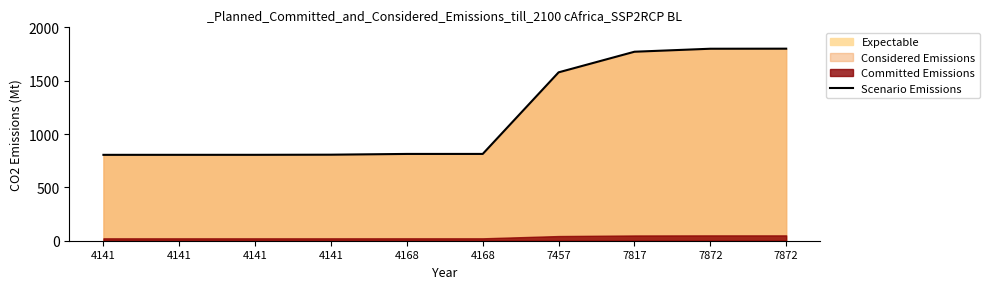

True or false: there are more than 2 points higher than both neighbors.

False